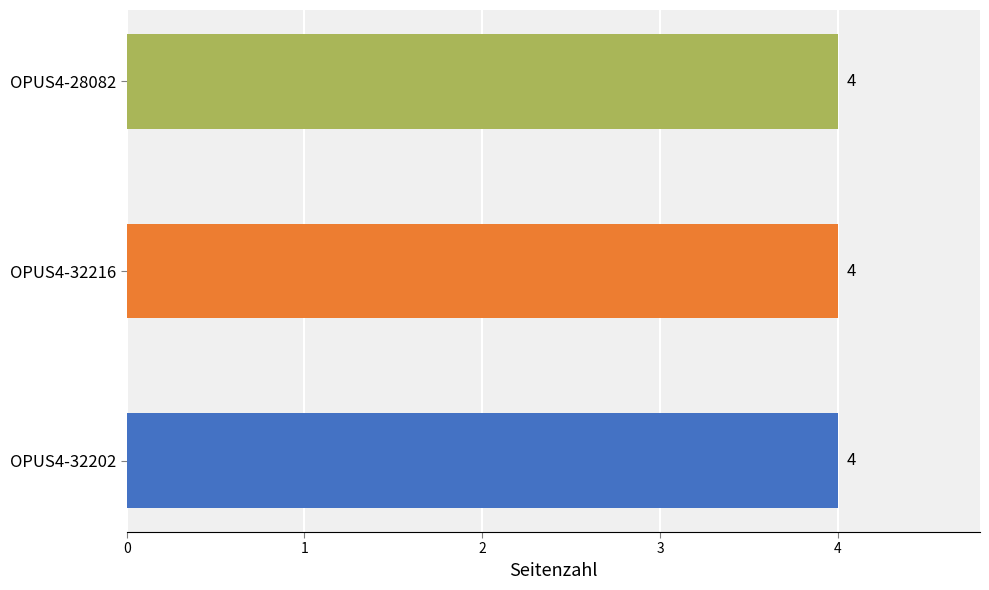

What is the label of the 3rd bar from the left?

OPUS4-28082